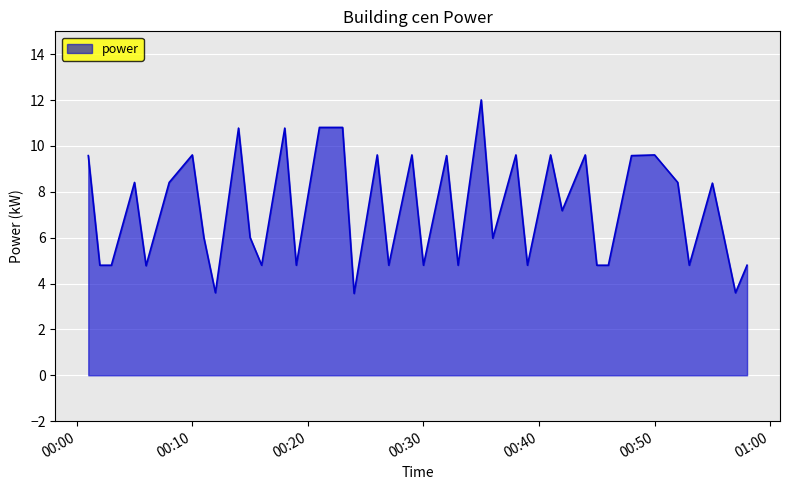

What is the greatest value displayed?

12.0